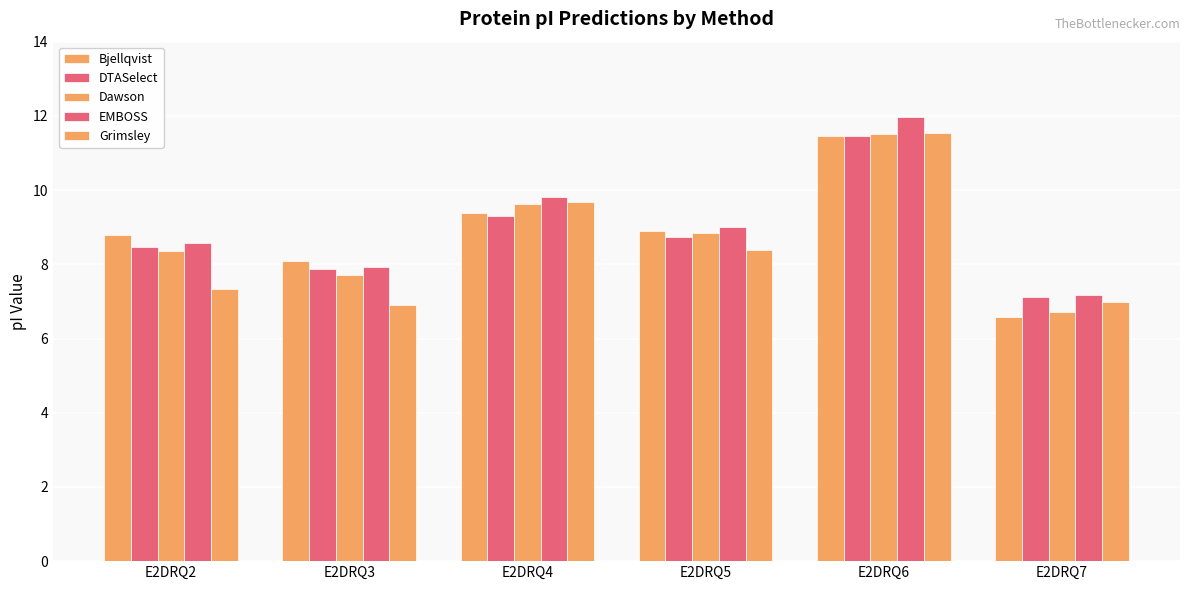

How many values in the Dawson series are below 8?

2